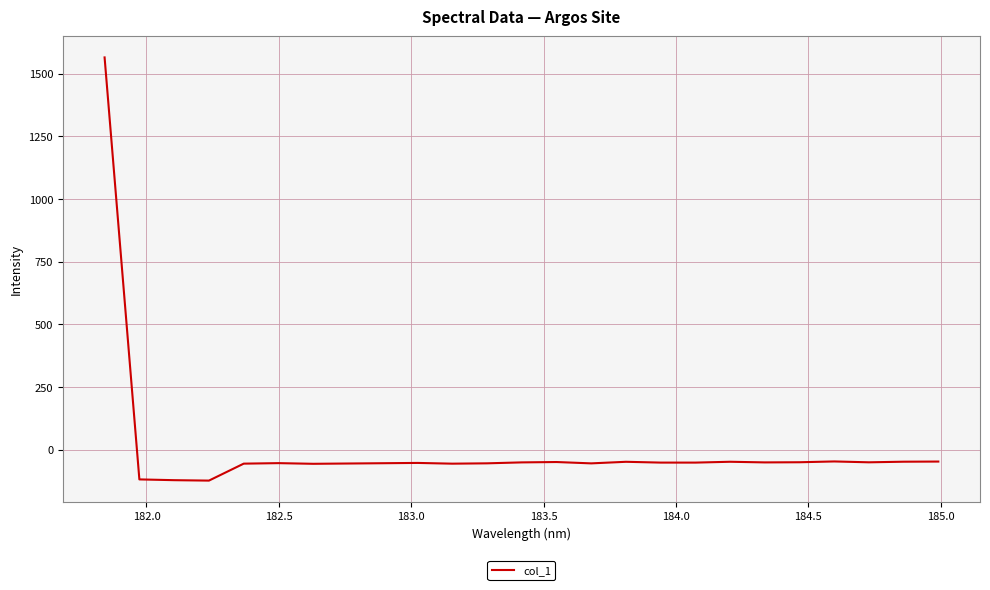

What is the maximum value shown in the chart?

1565.2